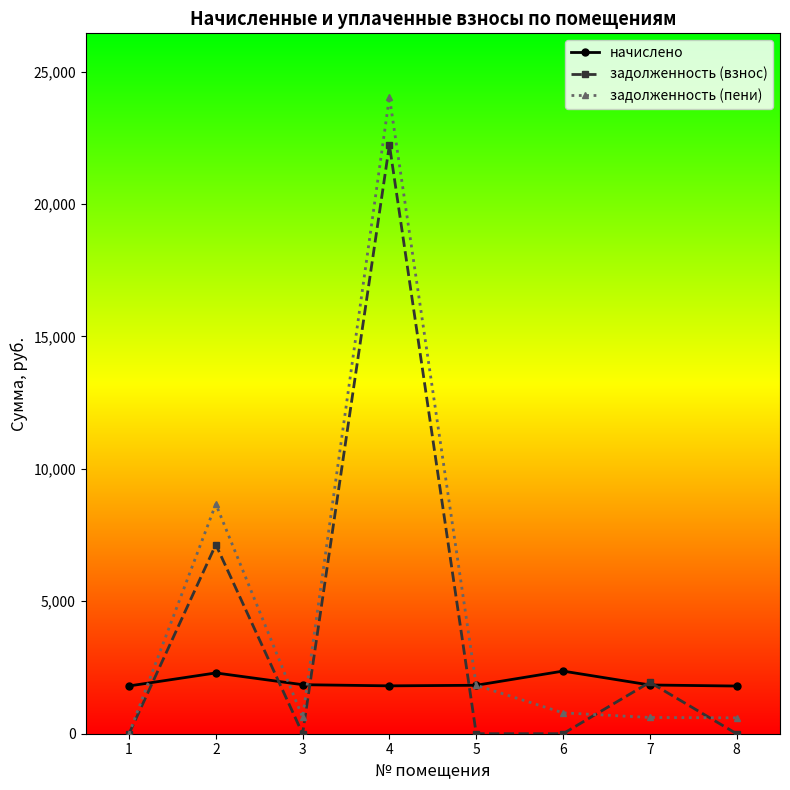

Rank the series by their average value, from lowest to highest.

начислено, задолженность (взнос), задолженность (пени)